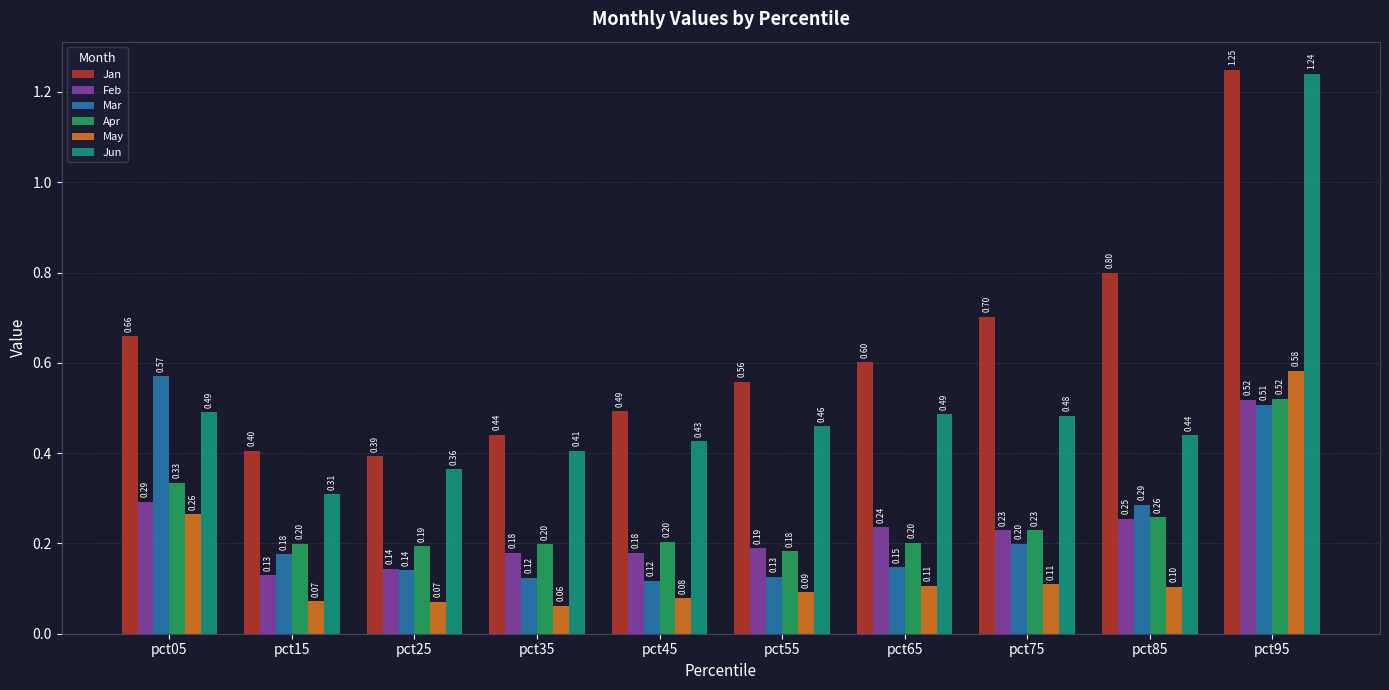

Which series has the largest range (max minus min)?

Jun